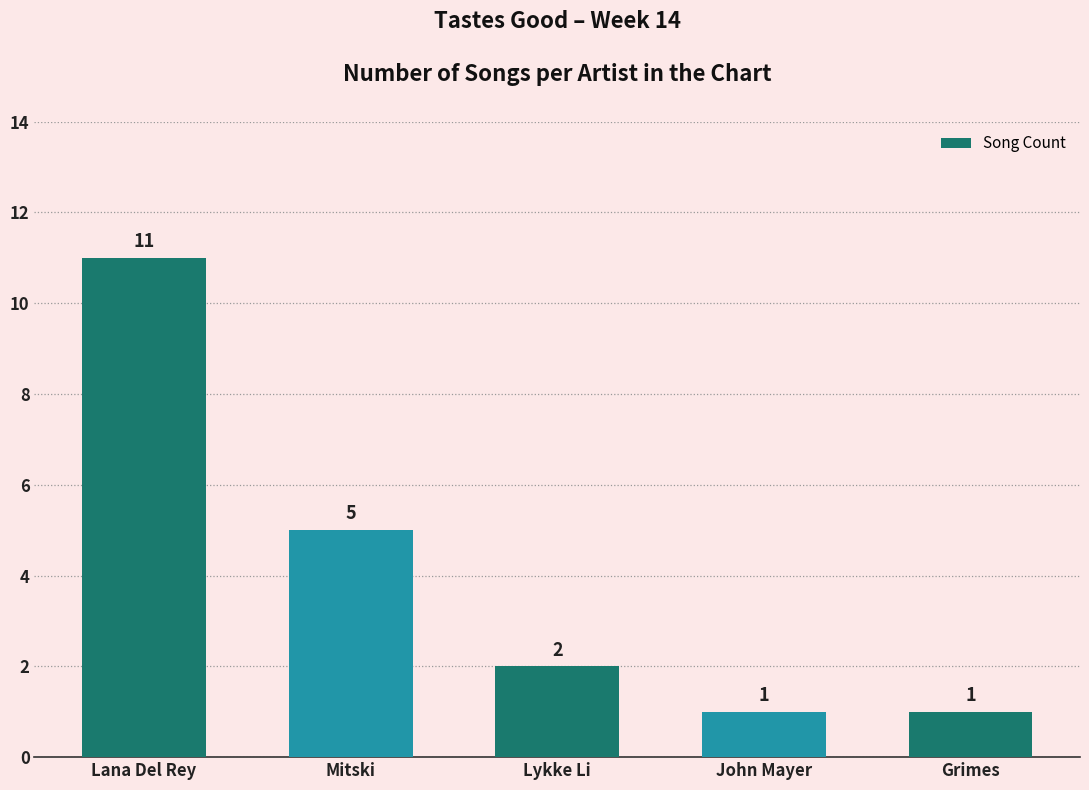

Approximately how many times larger is the value at Mitski compared to Lykke Li?

2.5